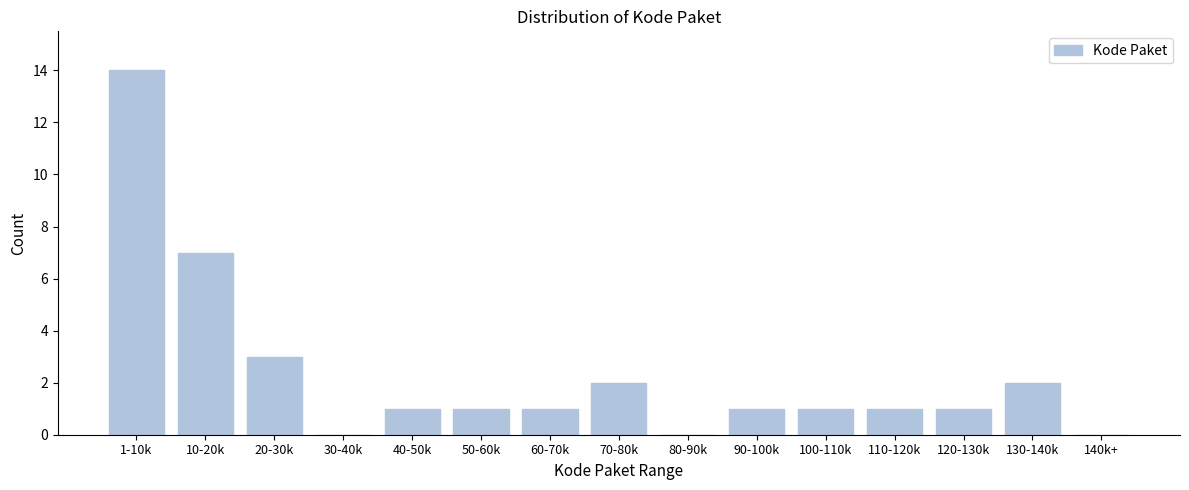

Reading left to right, list all the values displayed in this chart.

1-10k=14	10-20k=7	20-30k=3	30-40k=0	40-50k=1	50-60k=1	60-70k=1	70-80k=2	80-90k=0	90-100k=1	100-110k=1	110-120k=1	120-130k=1	130-140k=2	140k+=0